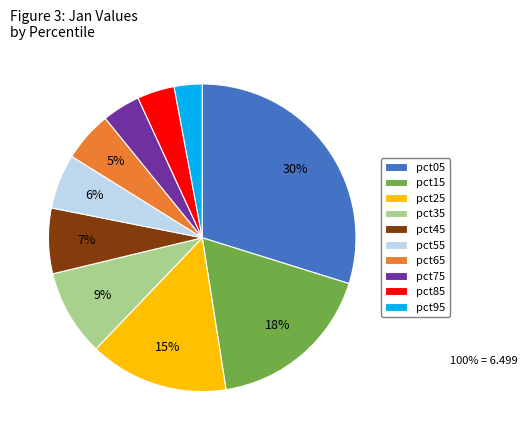

How many segments does this pie chart have?

10